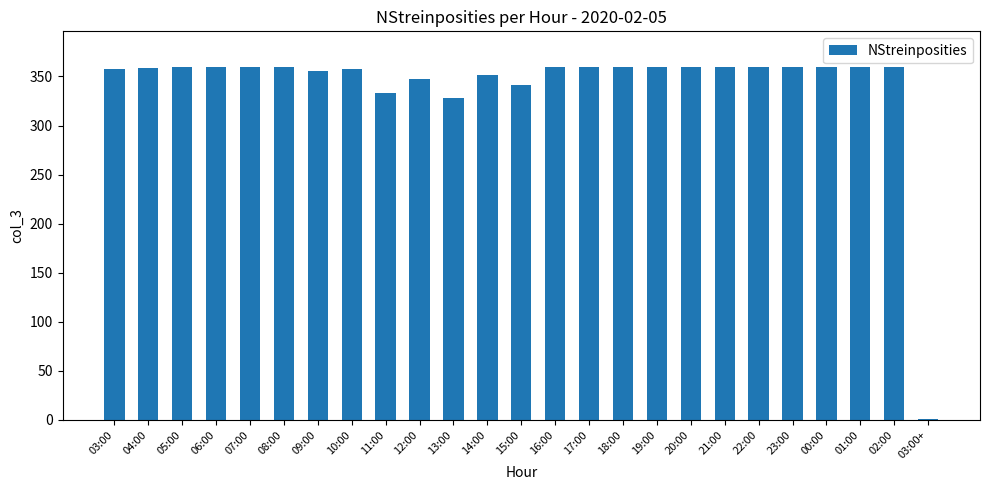

Is it true that the value at 17:00 is 637?

False